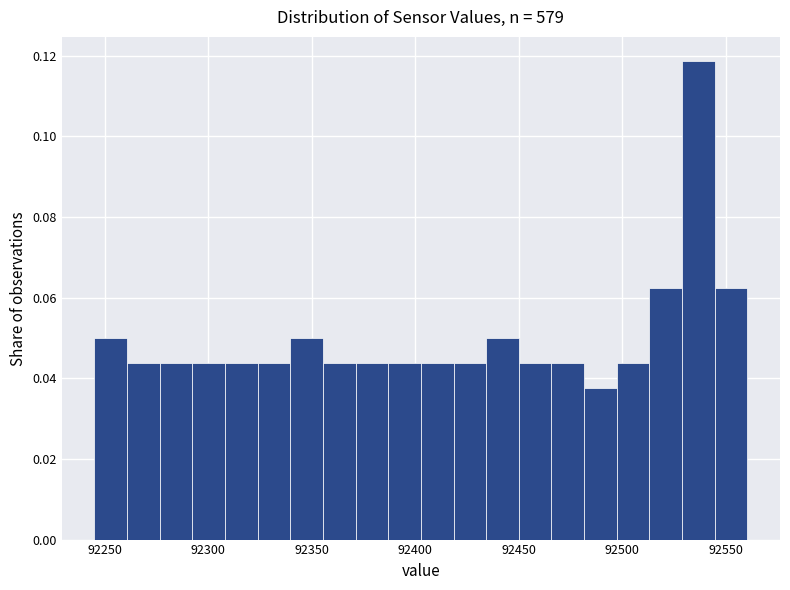

Around what value on the x-axis is the tallest bar? Give the approximate position of its centre, as read against the axis.

92535